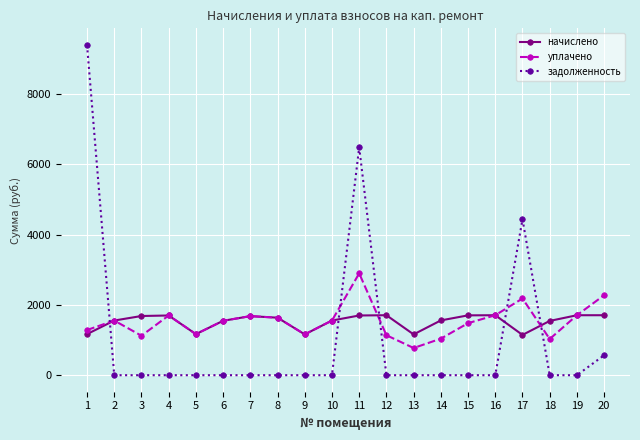

What is the value of the начислено point at the 16th from the left?

1707.1